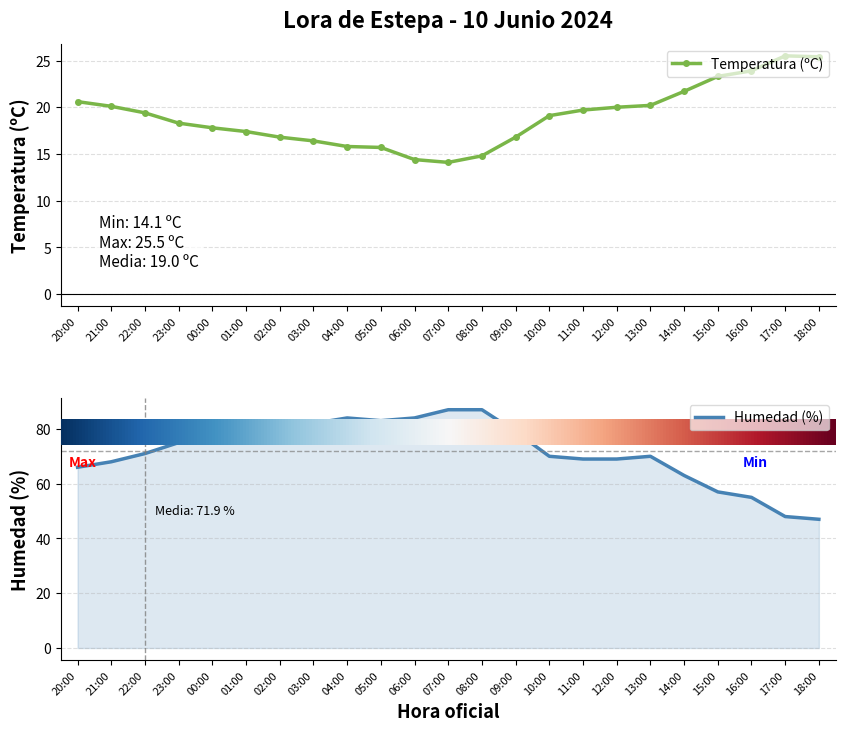

How many interior local valleys does the Humedad (%) series have?

1